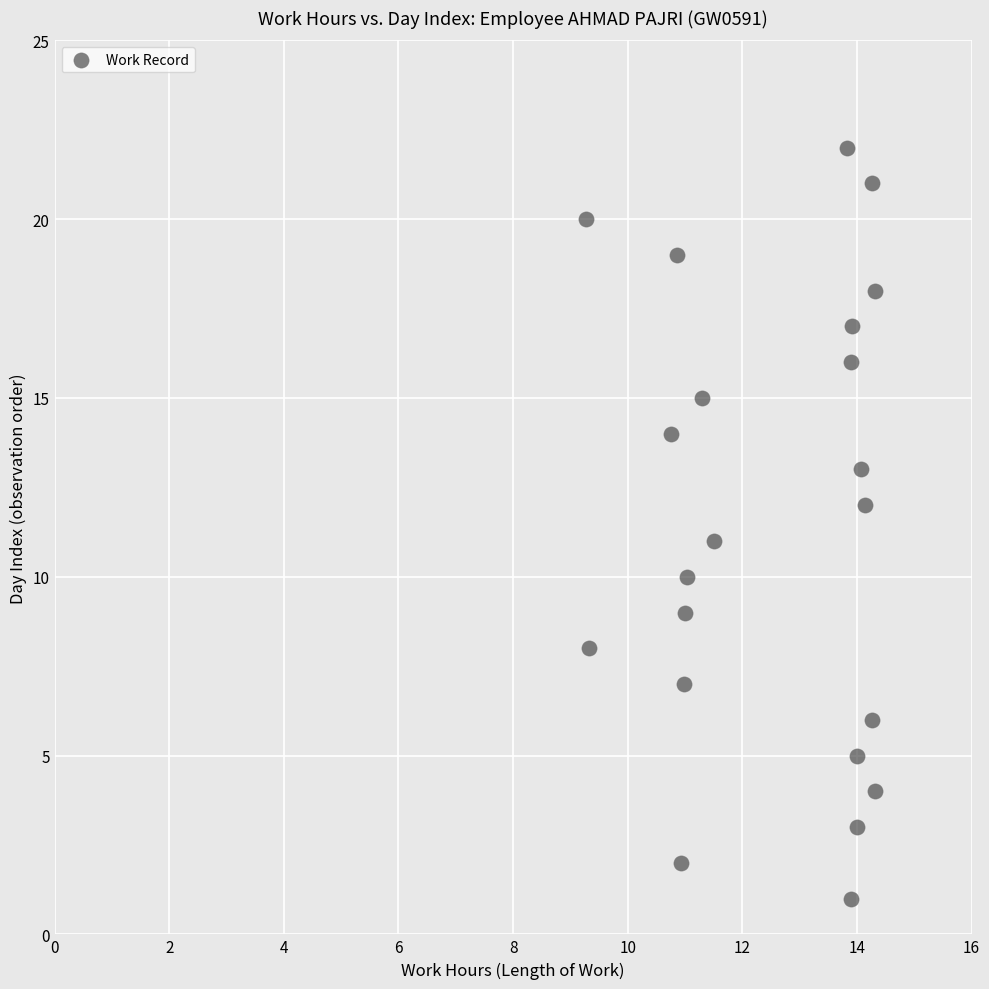

What is the range of Y values (max minus min)?

21